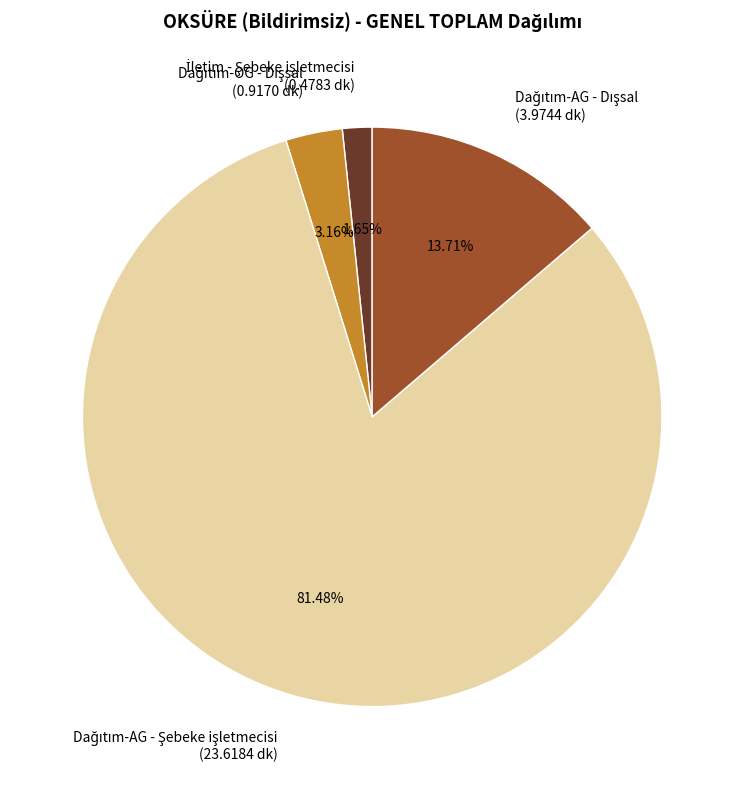

To the nearest percent, what is the average slice percentage?

25%